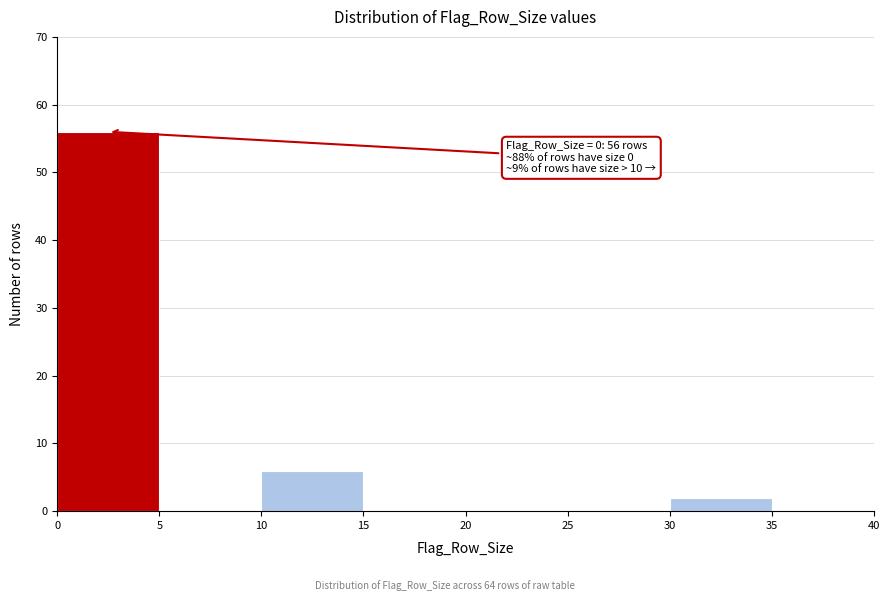

Over which range of the x-axis is the bar tallest?

0 to 5